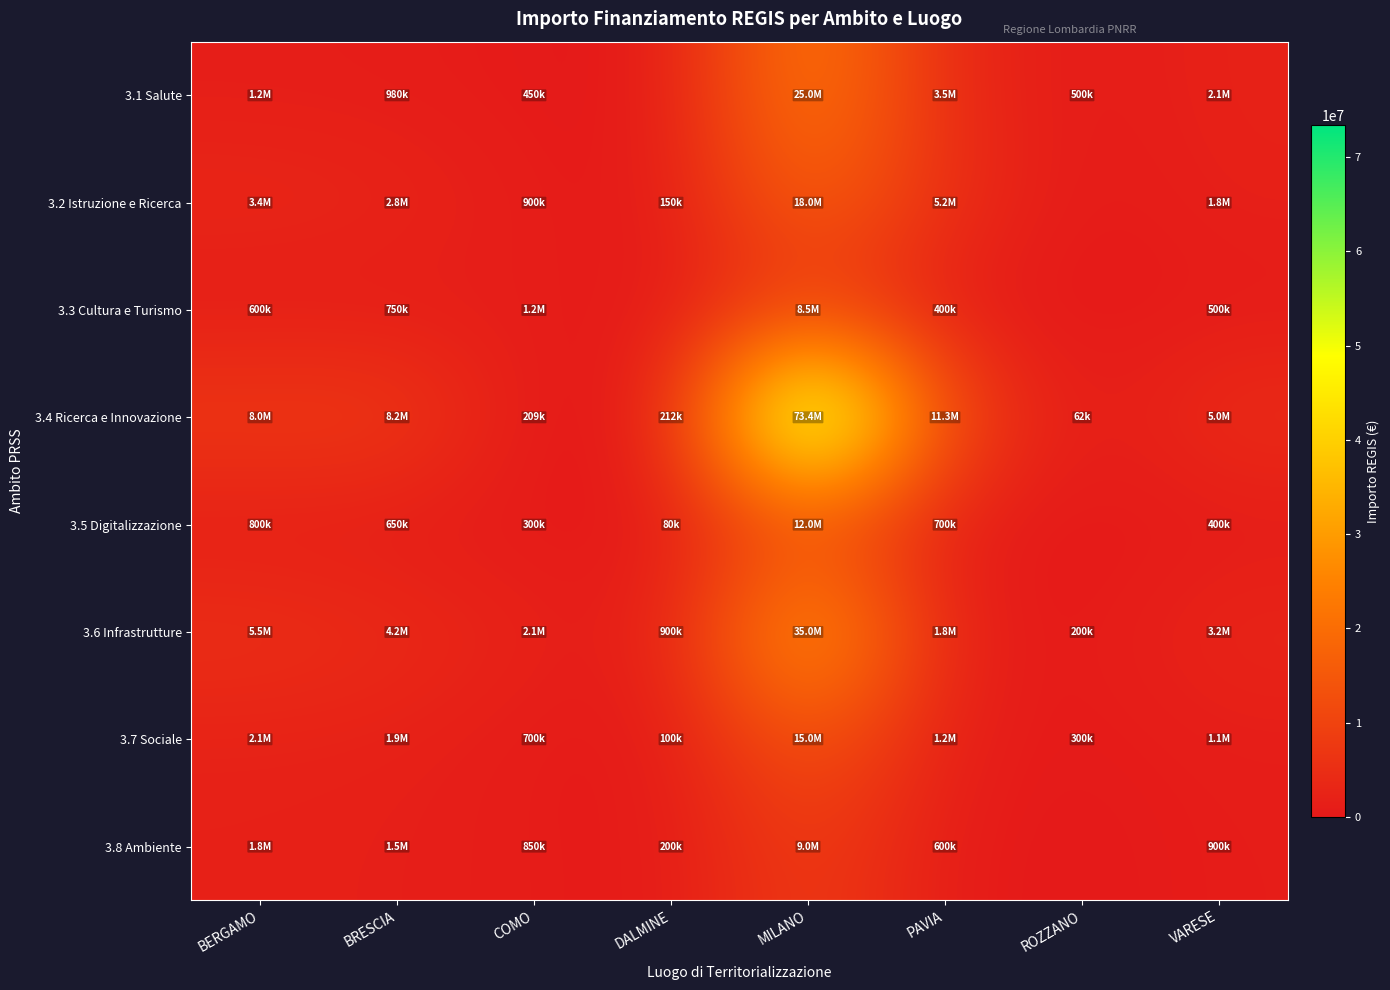

Which series has the largest range (max minus min)?

3.4 Ricerca e Innovazione